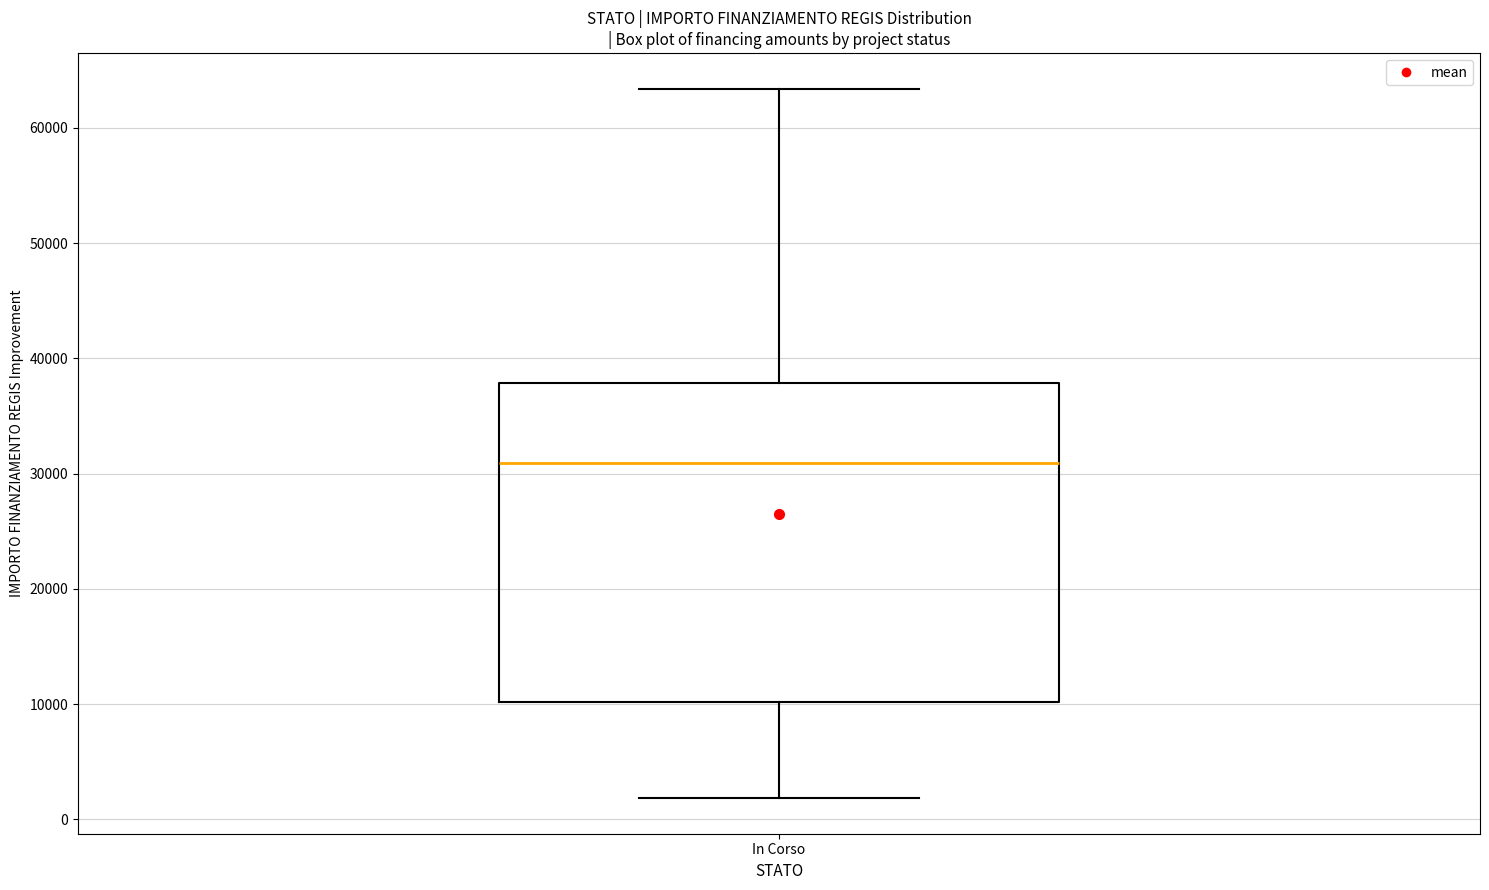

Transcribe this box plot: give where the median line is, the range the box spans, and where the two whiskers end, as read against the y-axis. The values are not printed on the chart, so give them approximately, as read against the axis.

median 31000, box 10000 to 38000, whiskers 2000 to 63000